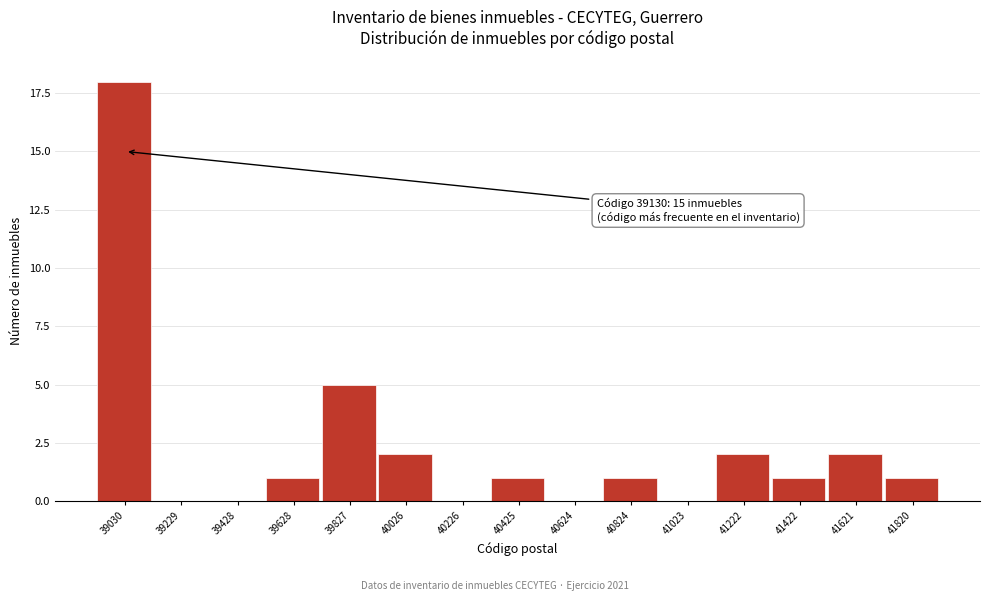

Reading right to left, list all the values displayed in this chart.

41820=1	41621=2	41422=1	41222=2	41023=0	40824=1	40624=0	40425=1	40226=0	40026=2	39827=5	39628=1	39428=0	39229=0	39030=18